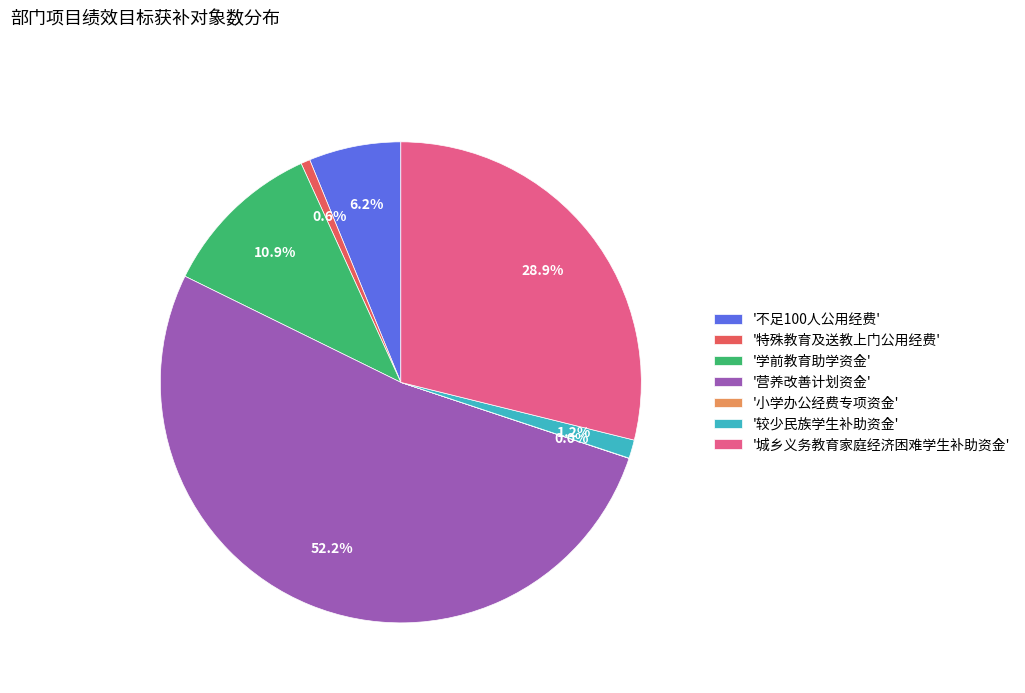

What portion of the pie excludes '学前教育助学资金'?

89.1%